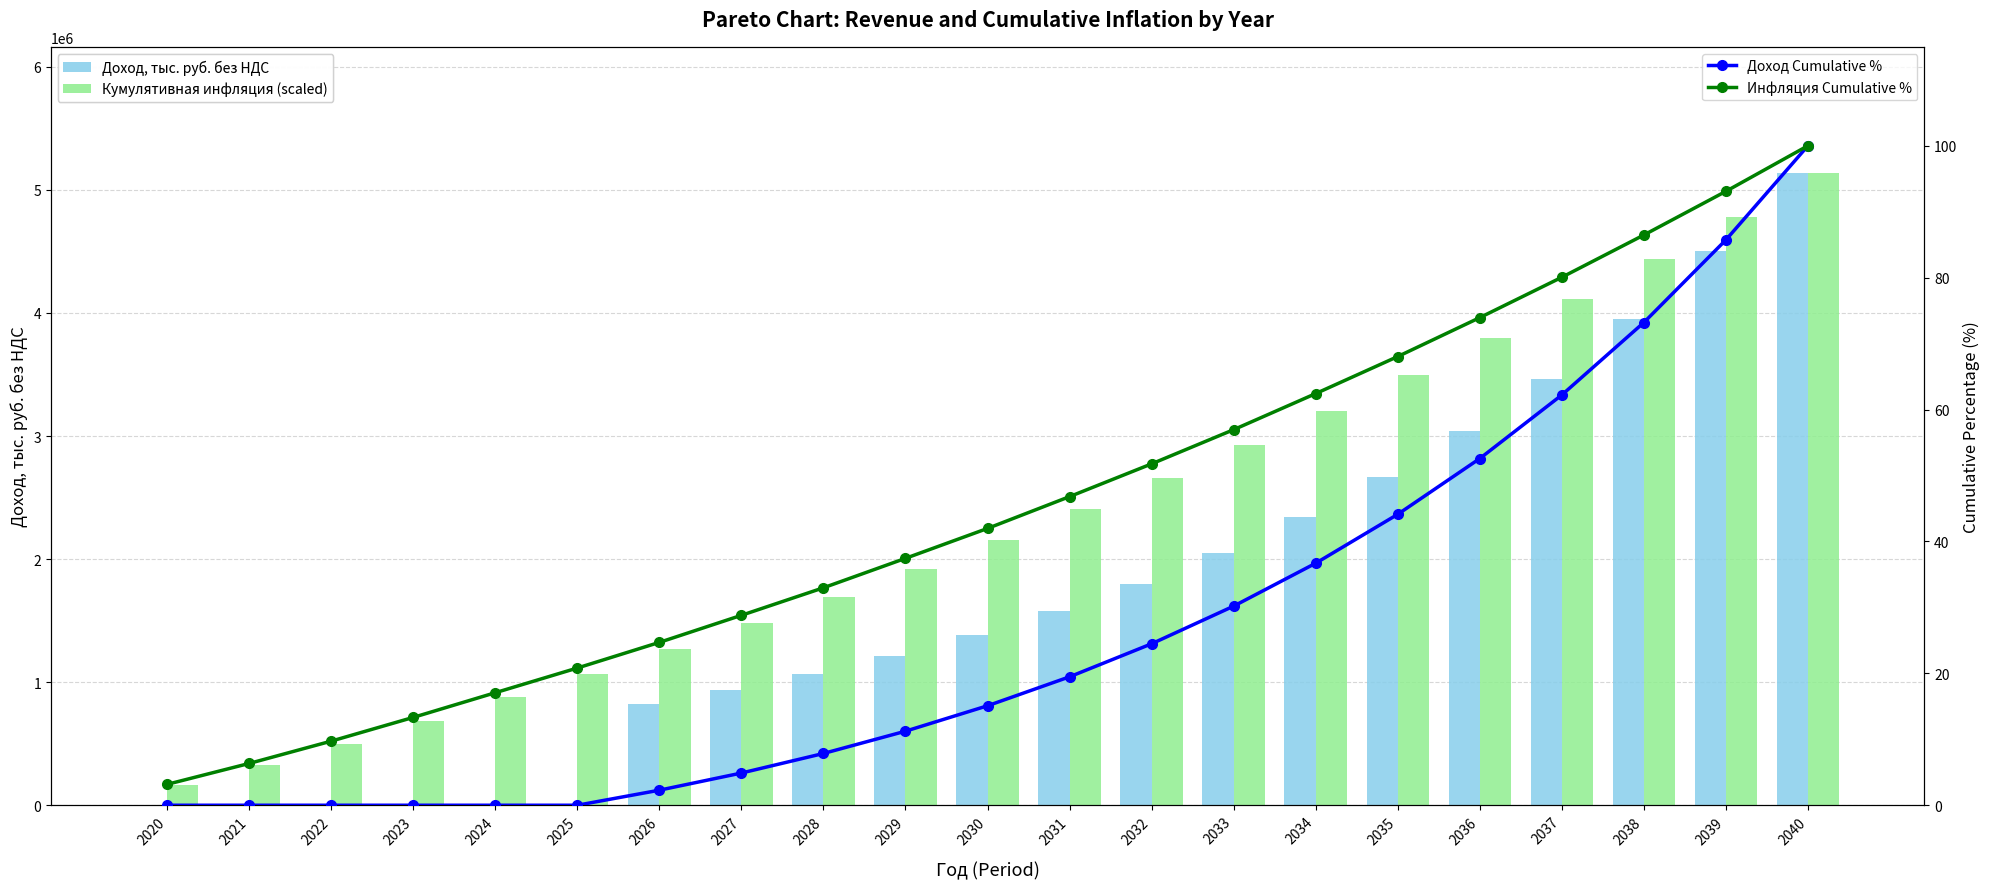

The value of Инфляция Cumulative % at 2040 is 68.9. True or false?

False